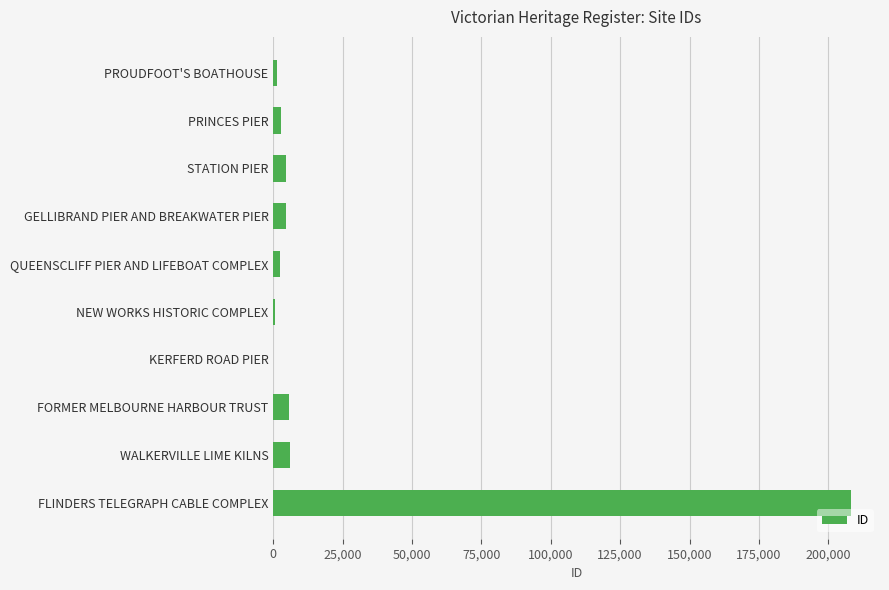

What is the greatest value displayed?

208208